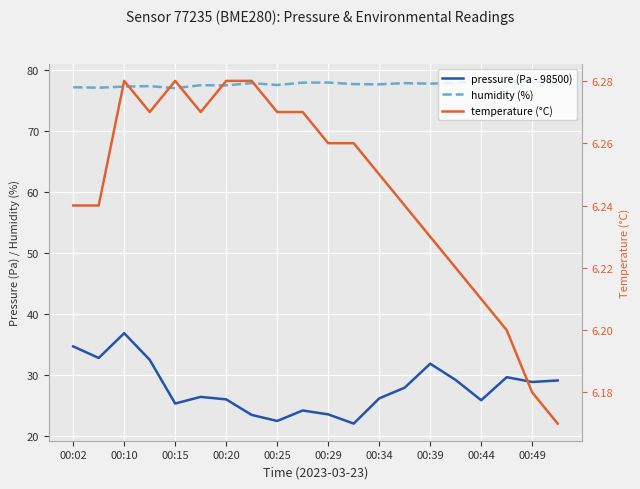

What is the sum of the humidity (%) values at 00:49 and 00:20?

155.2